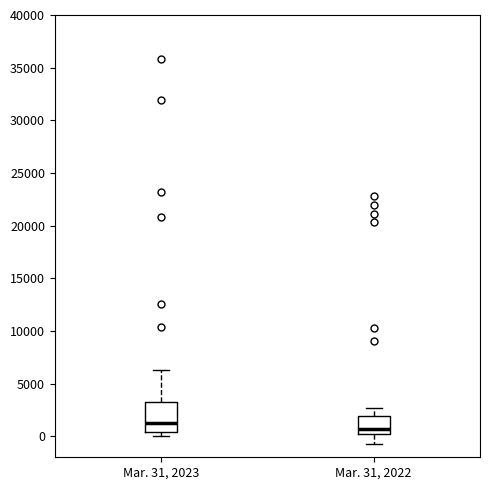

Reading left to right, transcribe this box plot: for each box, give where its median line is, the range the box spans, and where its two whiskers end, as read against the y-axis. The values are not printed on the chart, so give them approximately, as read against the axis.

Mar. 31, 2023: median 1500, box 500 to 3500, whiskers 0 to 6500
Mar. 31, 2022: median 500, box 0 to 2000, whiskers -1000 to 2500